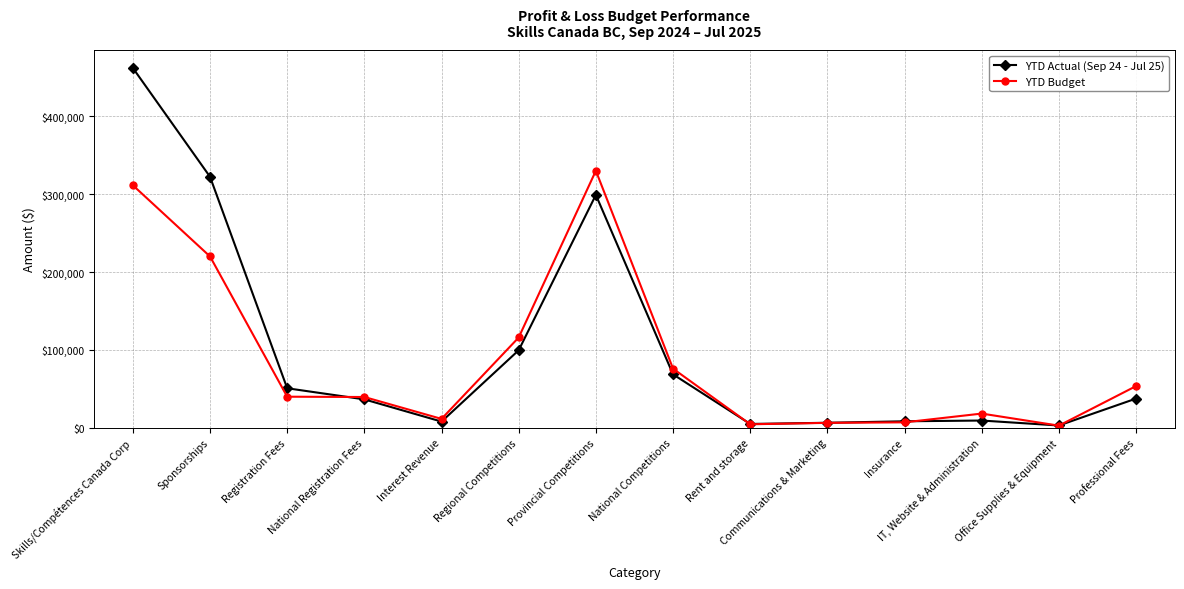

What is the maximum value for YTD Actual (Sep 24 - Jul 25)?

461916.5